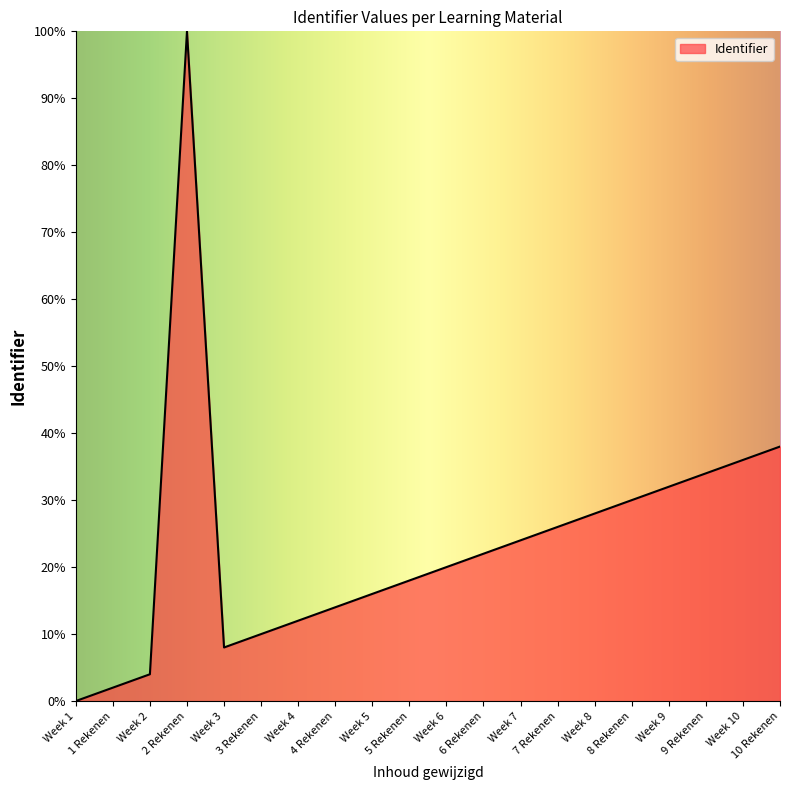

Approximately how many times larger is the value at 10 Rekenen compared to 2 Rekenen?

0.4